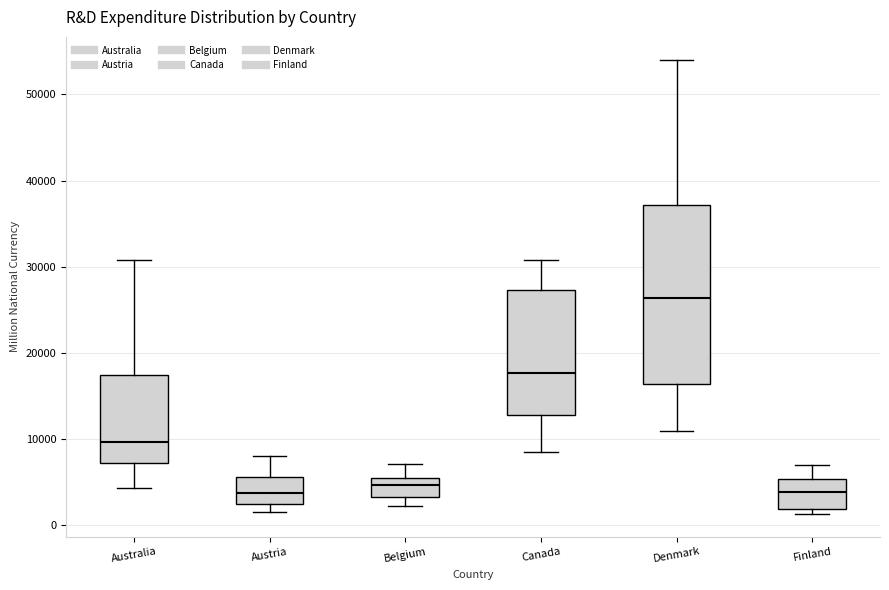

Where does the median line of the box for Denmark sit on the y-axis? The values are not printed on the chart, so give them approximately, as read against the axis.

26000